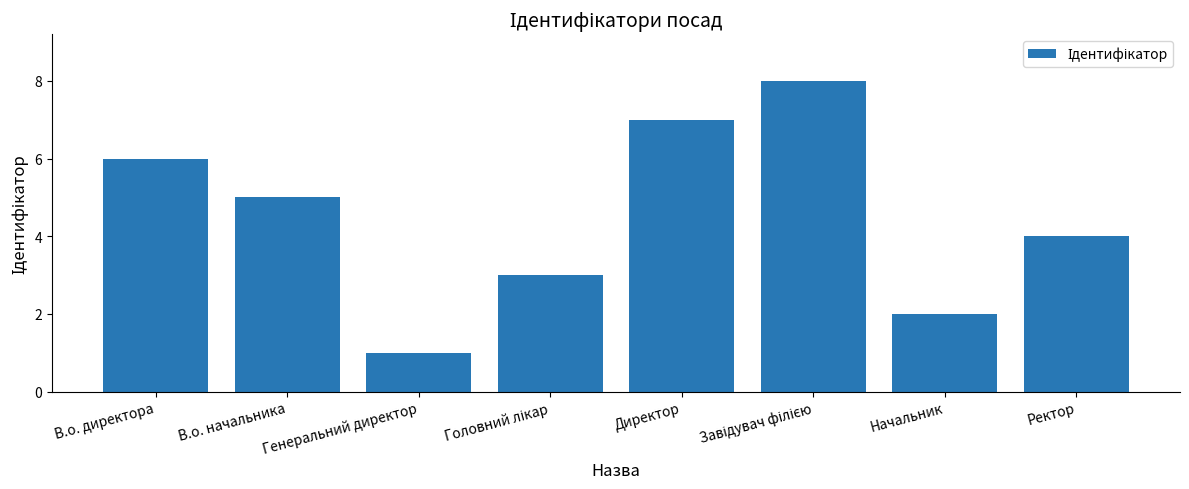

What is the sum of all values?

36